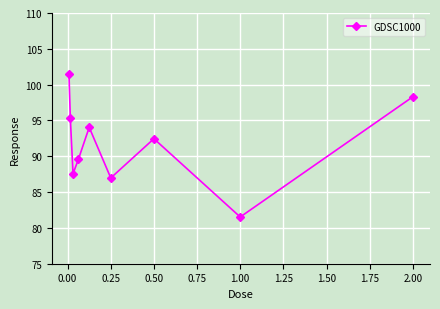

What is the sum of all values?

827.3